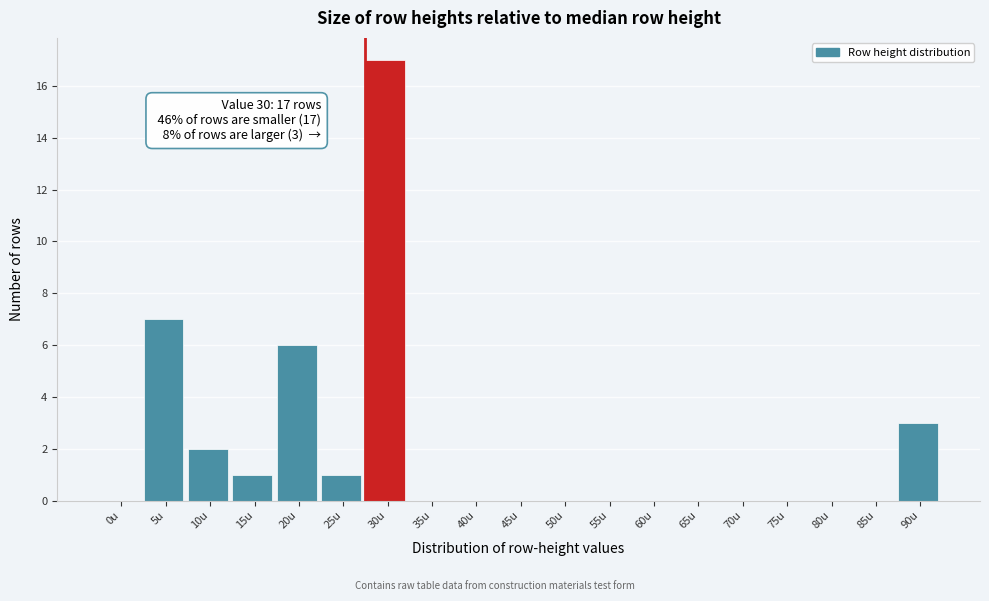

Reading left to right, list all the values displayed in this chart.

0u=0	5u=7	10u=2	15u=1	20u=6	25u=1	30u=17	35u=0	40u=0	45u=0	50u=0	55u=0	60u=0	65u=0	70u=0	75u=0	80u=0	85u=0	90u=3